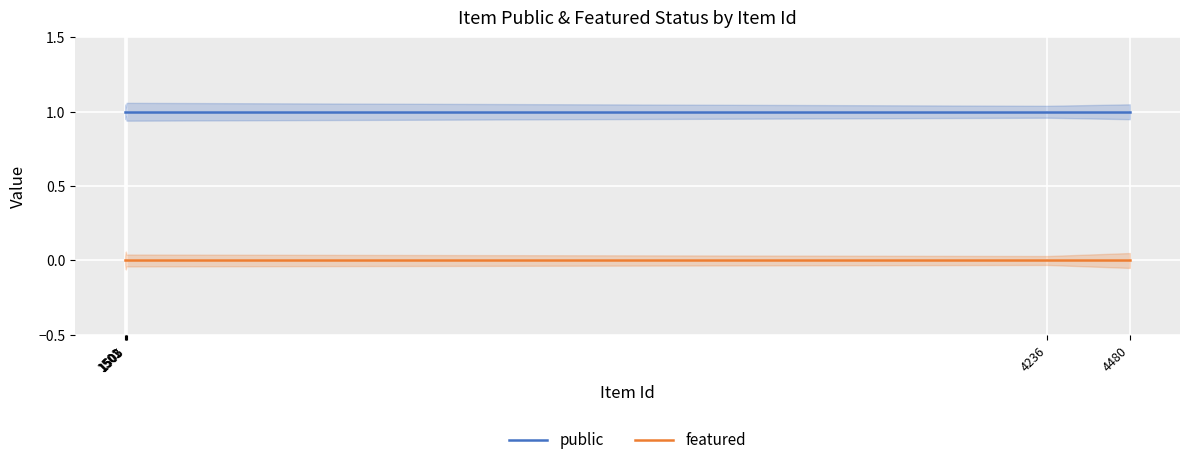

List the series in order of their overall mean, highest first.

public, featured